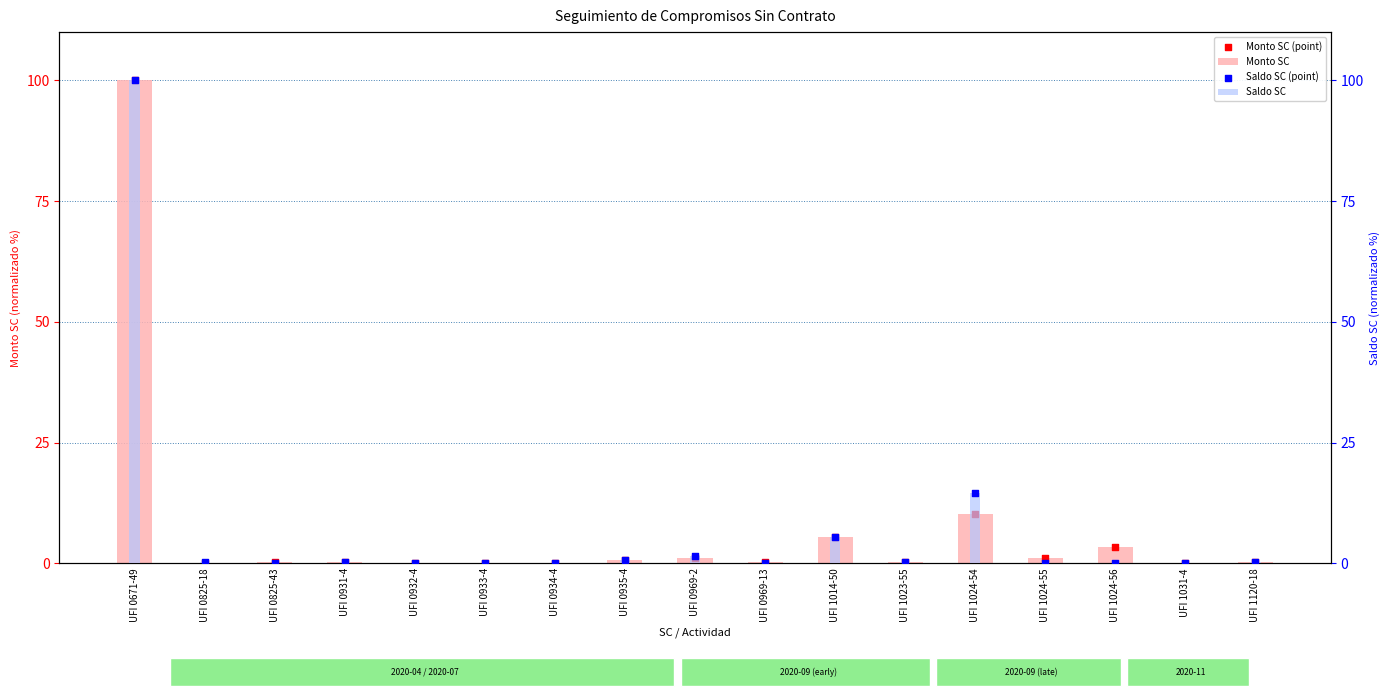

Which series has the largest total across all categories?

Monto SC